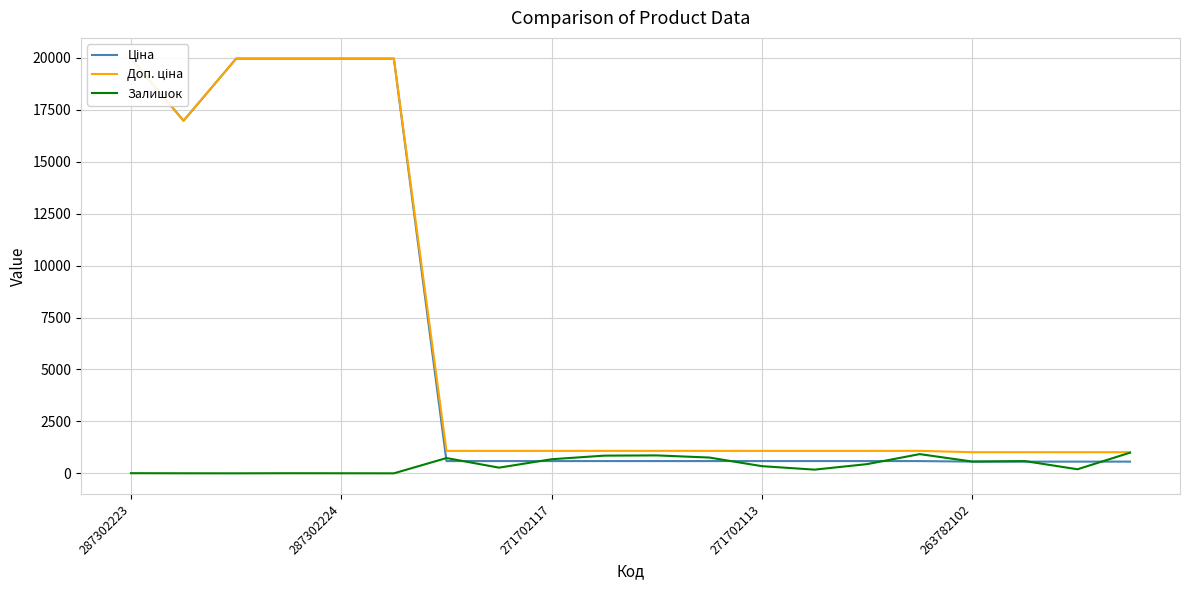

The Залишок series shows 679 at 271702117. True or false?

True